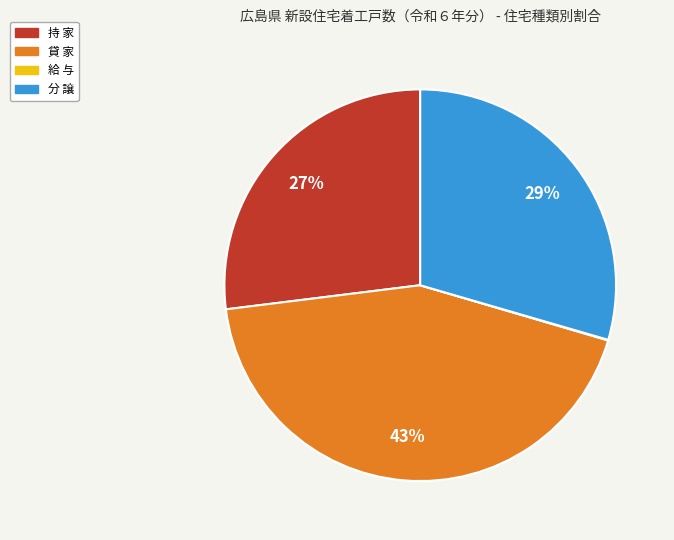

What is the largest slice in the pie chart?

貸 家